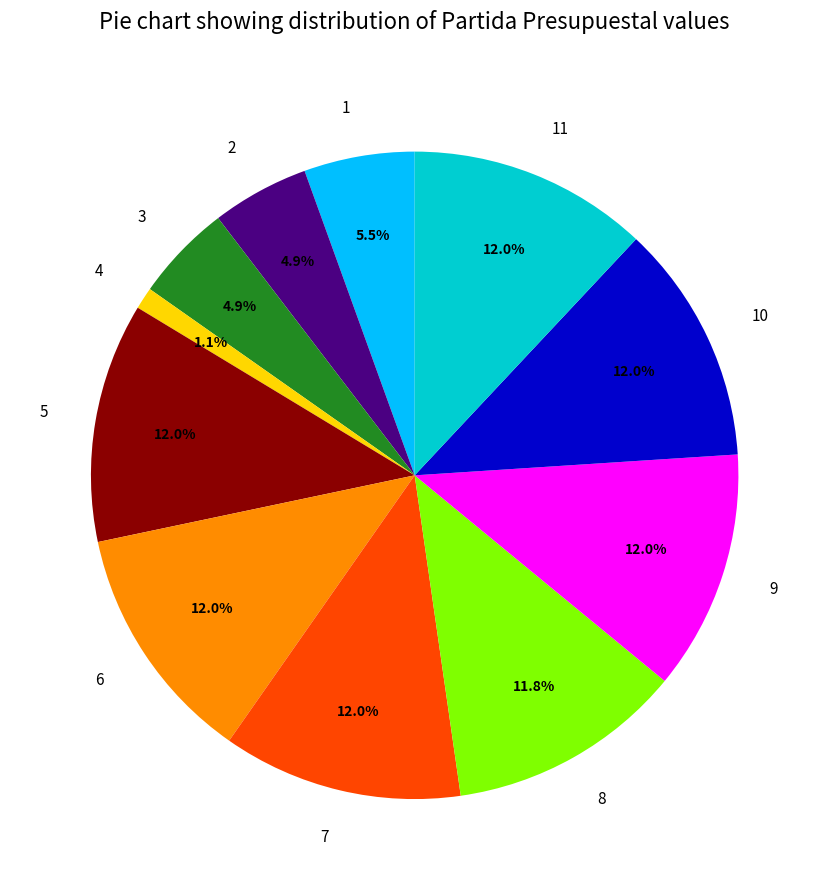

Which has a higher value, 2 or 10?

10